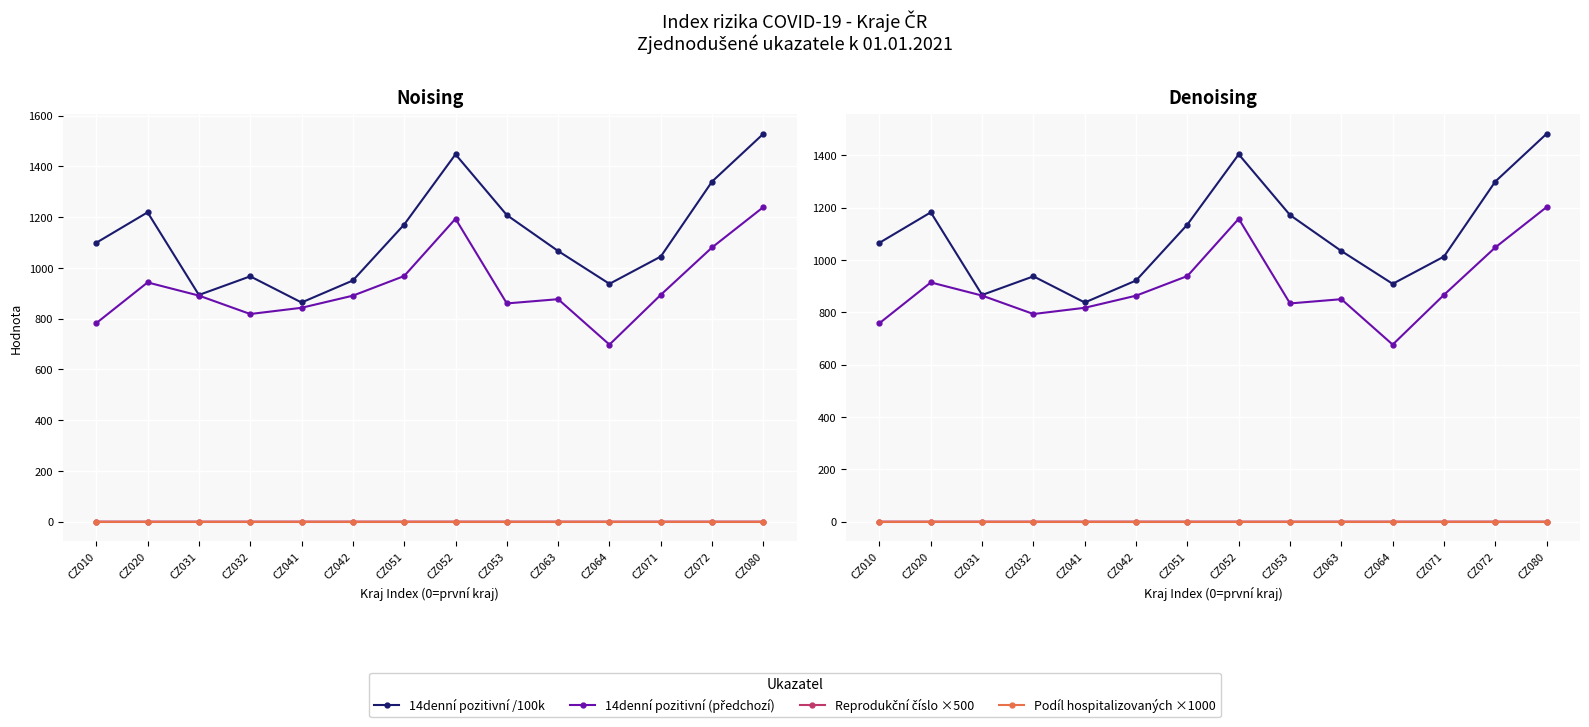

Between CZ063 and CZ010, which is larger?

CZ010